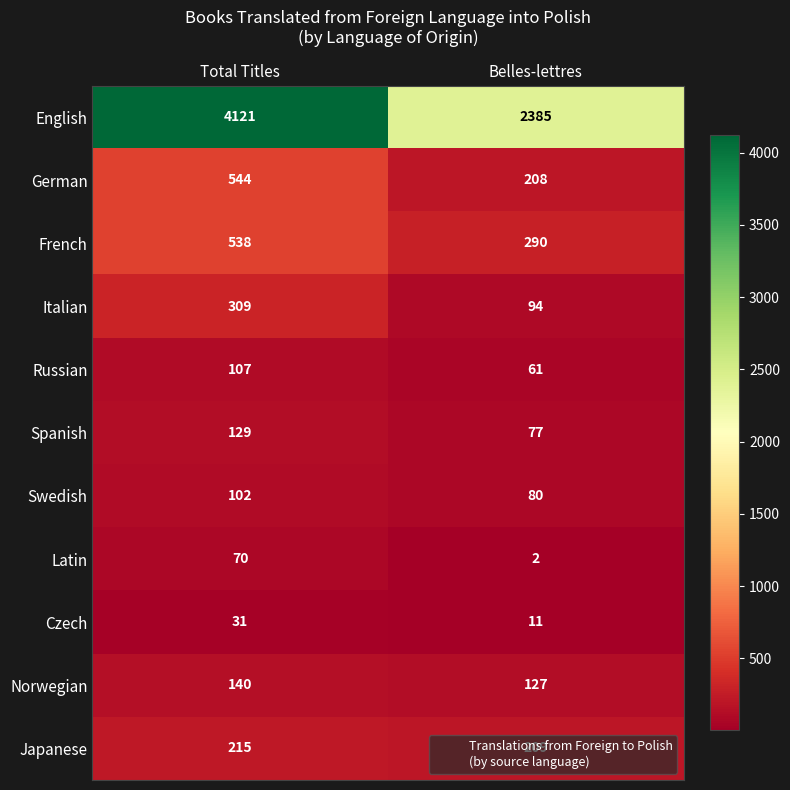

At how many categories does at least one series exceed 122?

2